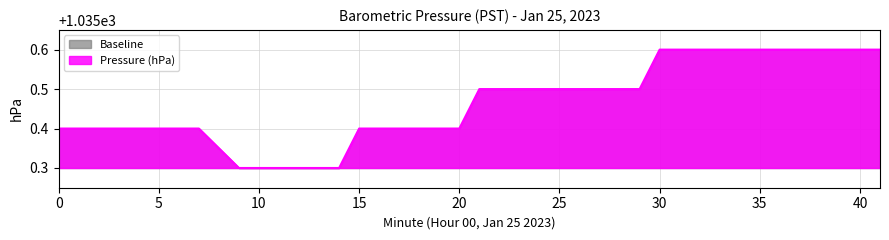

What is the difference between the maximum and minimum values?

0.3